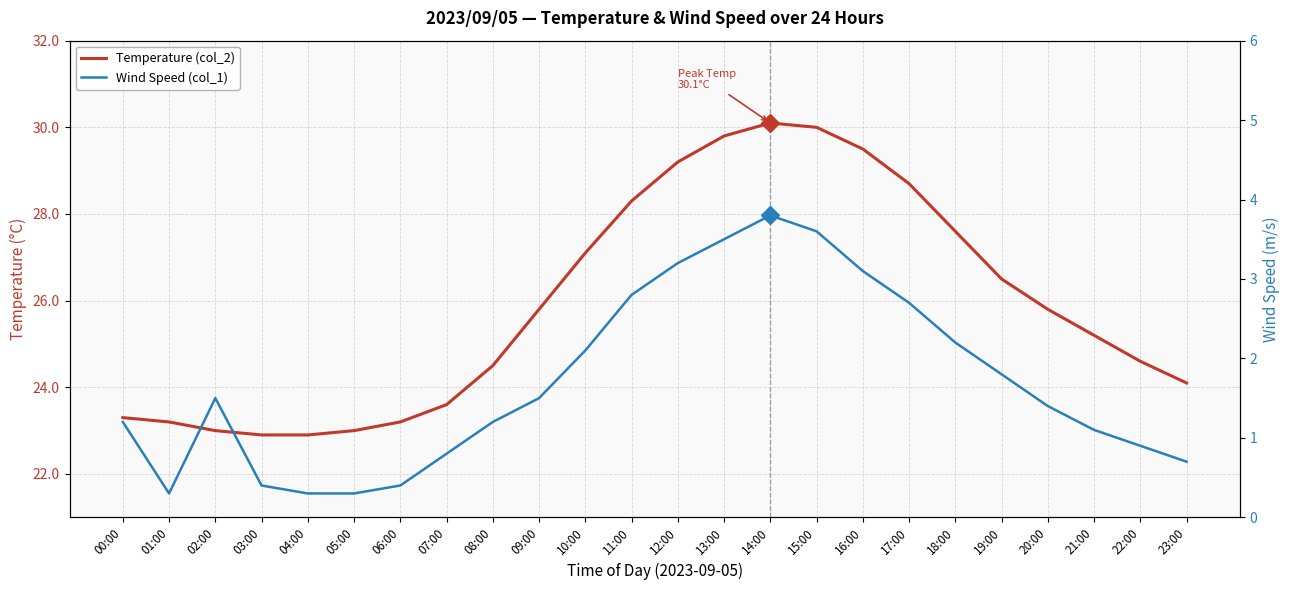

What is the label of the 17th point from the right?

07:00